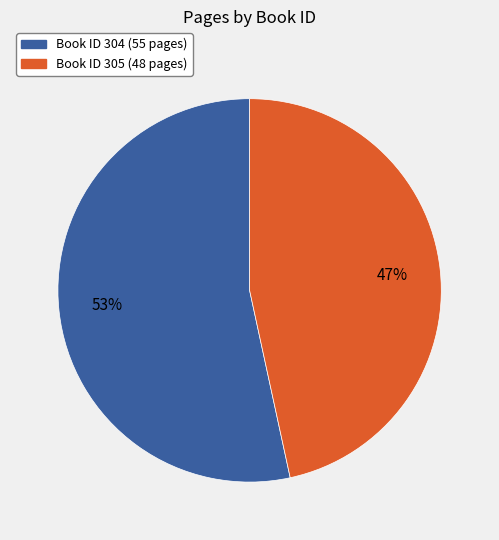

To the nearest percent, what is the average slice percentage?

50%